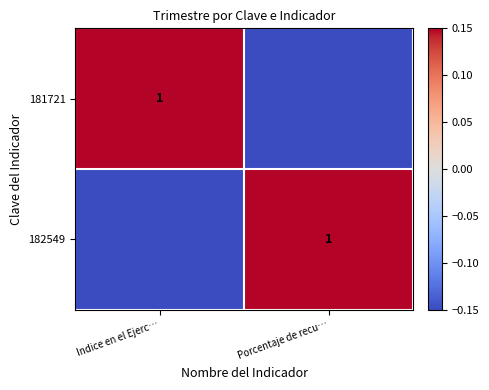

The 181721 series shows 1.3 at Indice en el Ejerc…. True or false?

False